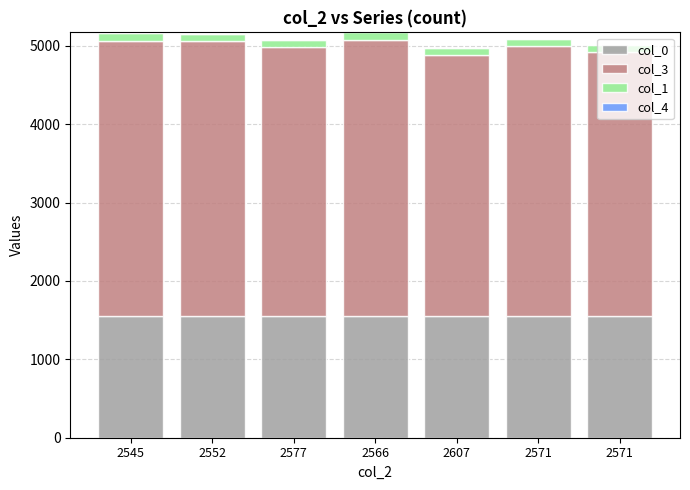

How many data points does each series have?

7